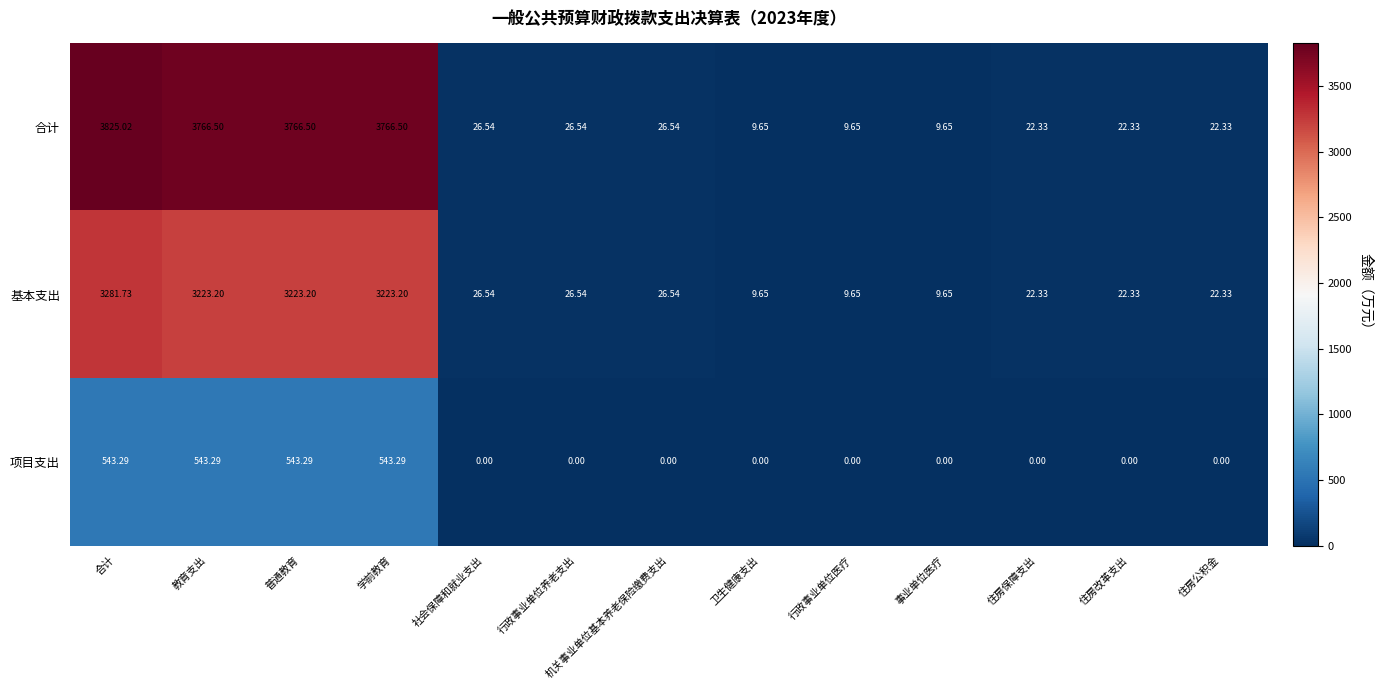

Rank the series by their average value, from lowest to highest.

项目支出, 基本支出, 合计